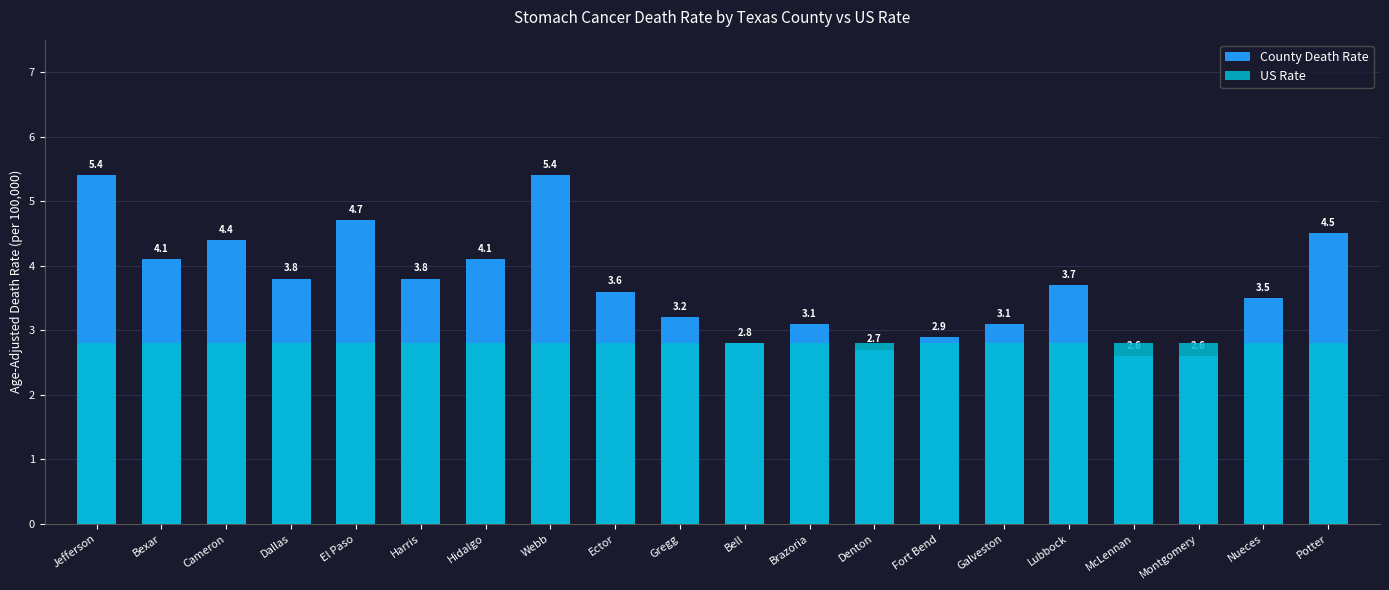

Reading left to right, transcribe all the data shown in this chart.

County Death Rate: 5.4	4.1	4.4	3.8	4.7	3.8	4.1	5.4	3.6	3.2	2.8	3.1	2.7	2.9	3.1	3.7	2.6	2.6	3.5	4.5
US Rate: 2.8	2.8	2.8	2.8	2.8	2.8	2.8	2.8	2.8	2.8	2.8	2.8	2.8	2.8	2.8	2.8	2.8	2.8	2.8	2.8